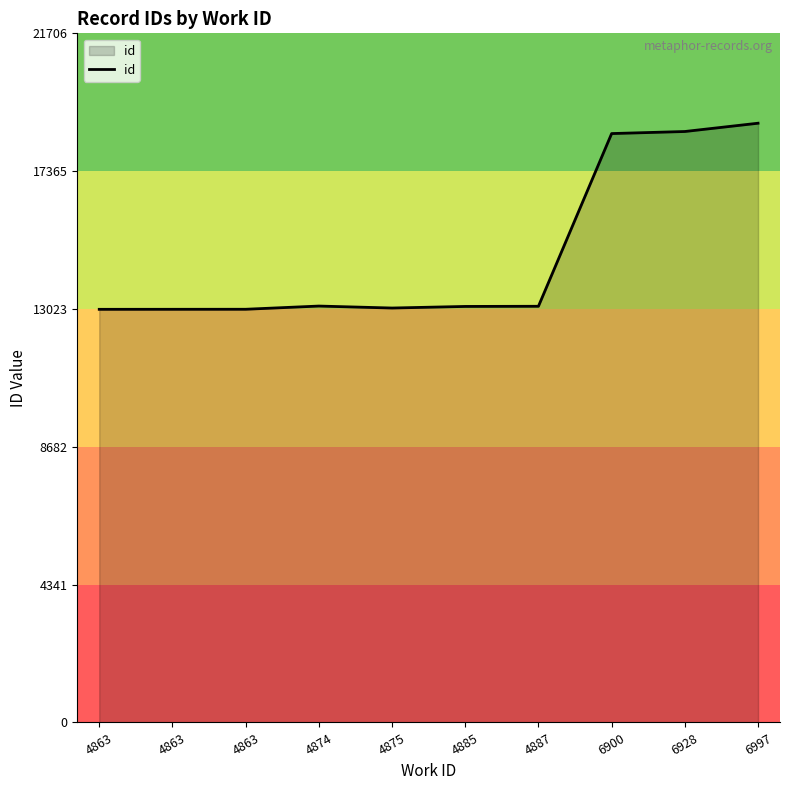

Does the chart have visible grid lines?

No